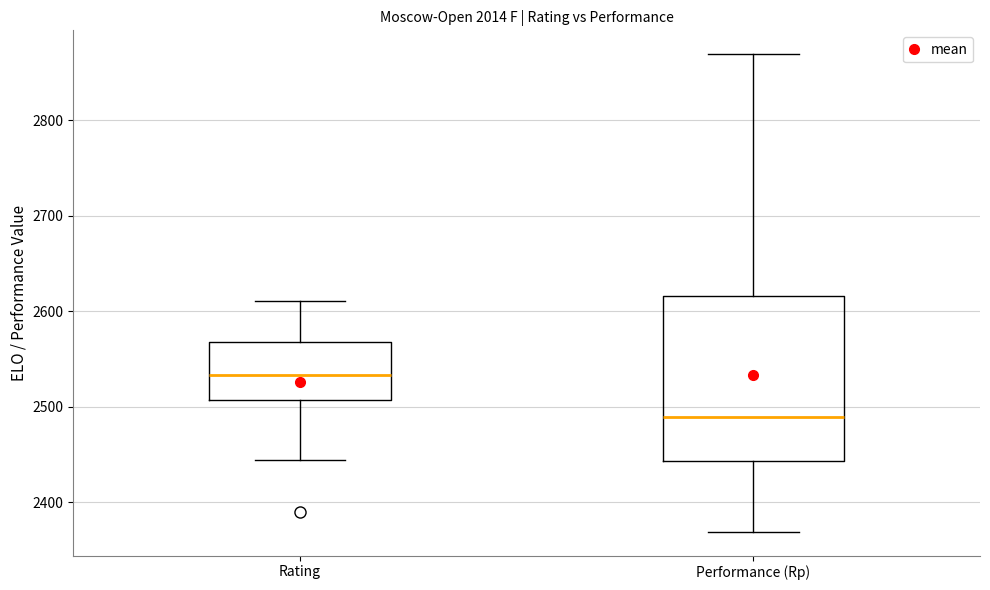

Which box has the lowest median line?

Performance (Rp)